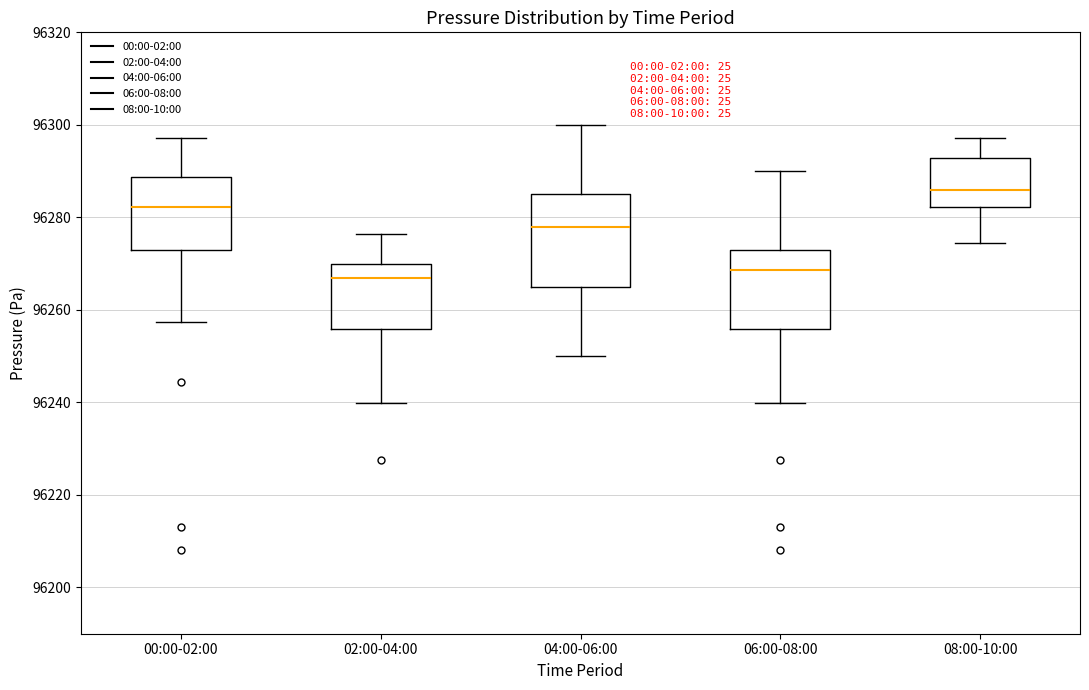

Comparing the boxes themselves (not the whiskers), which one is the tallest?

04:00-06:00